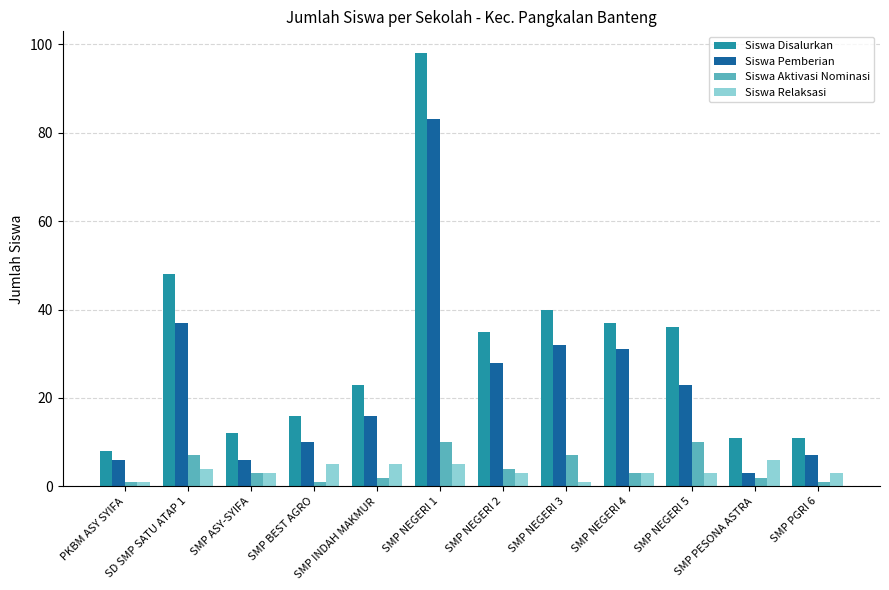

Which series has the largest total across all categories?

Siswa Disalurkan